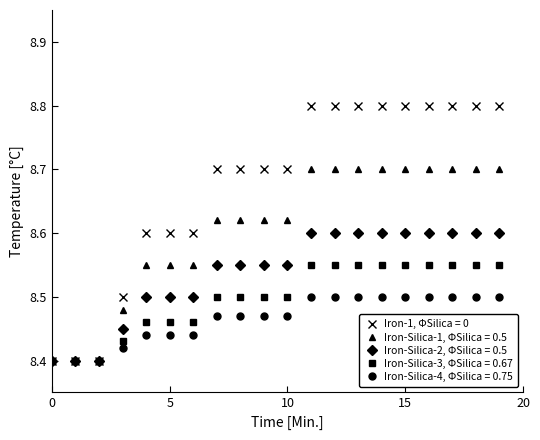

Which series has the largest total across all categories?

Iron-1, ΦSilica = 0